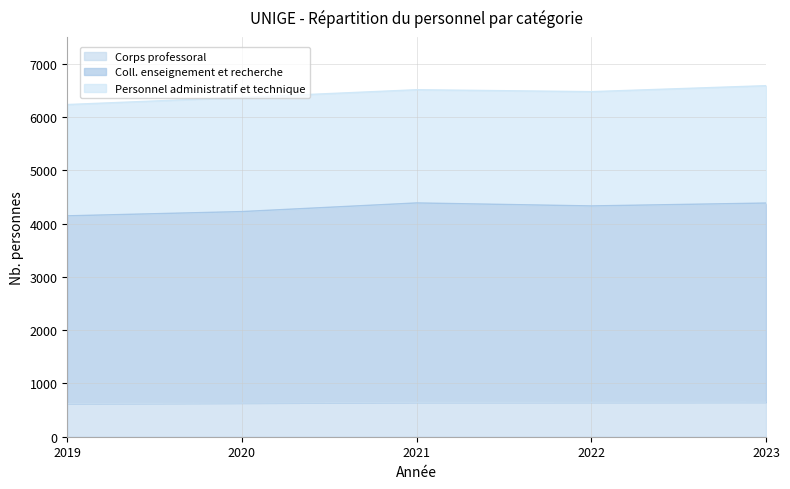

What is the value of the Coll. enseignement et recherche point at the 4th from the left?

4330